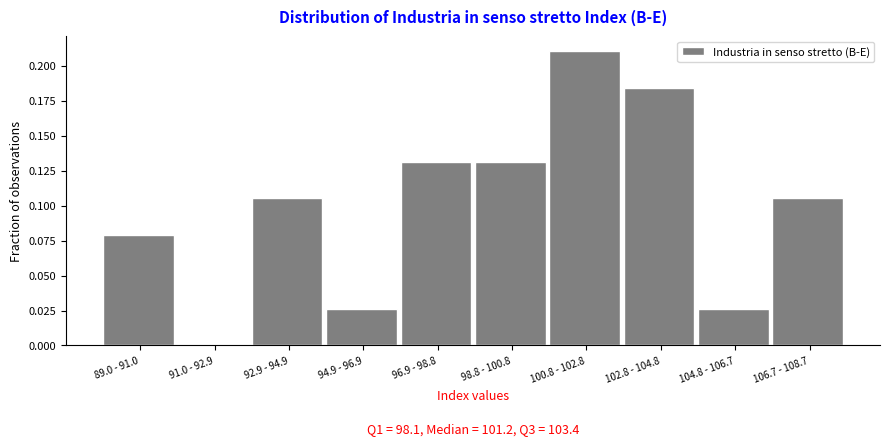

True or false: the data shows 0.0 at 94.9 - 96.9.

True